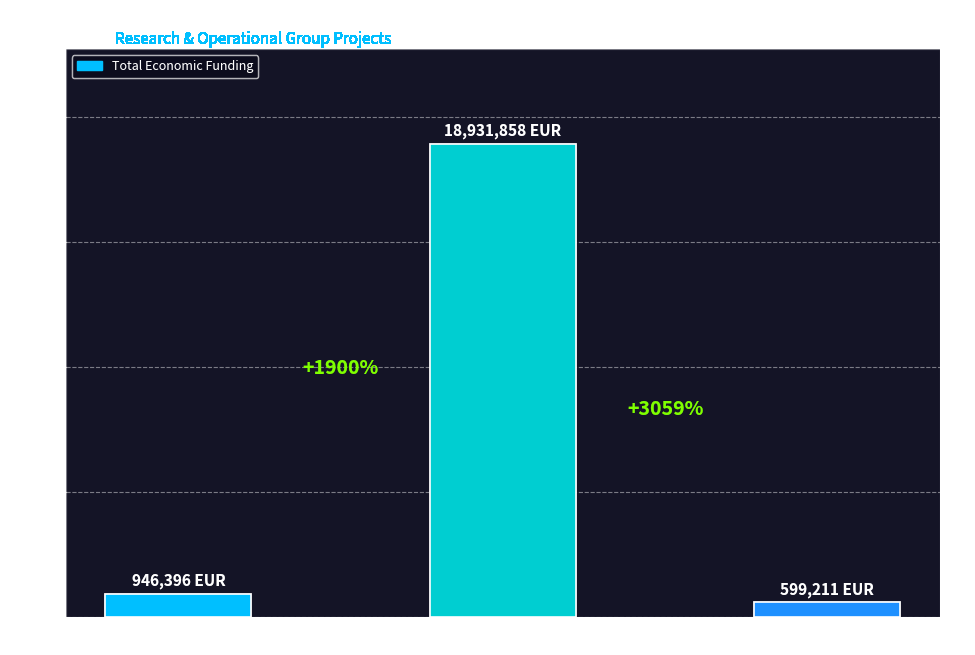

Where does the data first go above 946396?

PAC 2014-2020